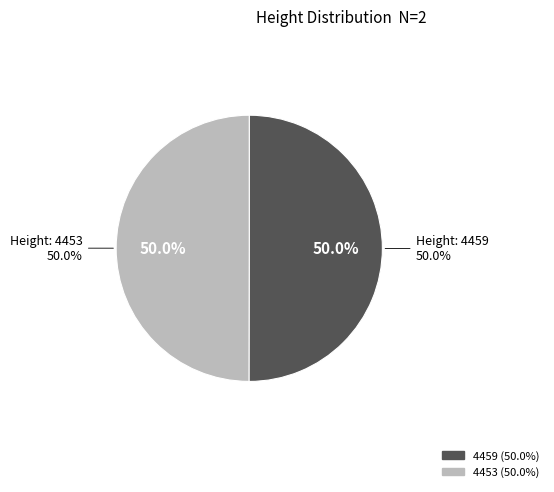

True or false: 4453 accounts for 50% of the total.

True